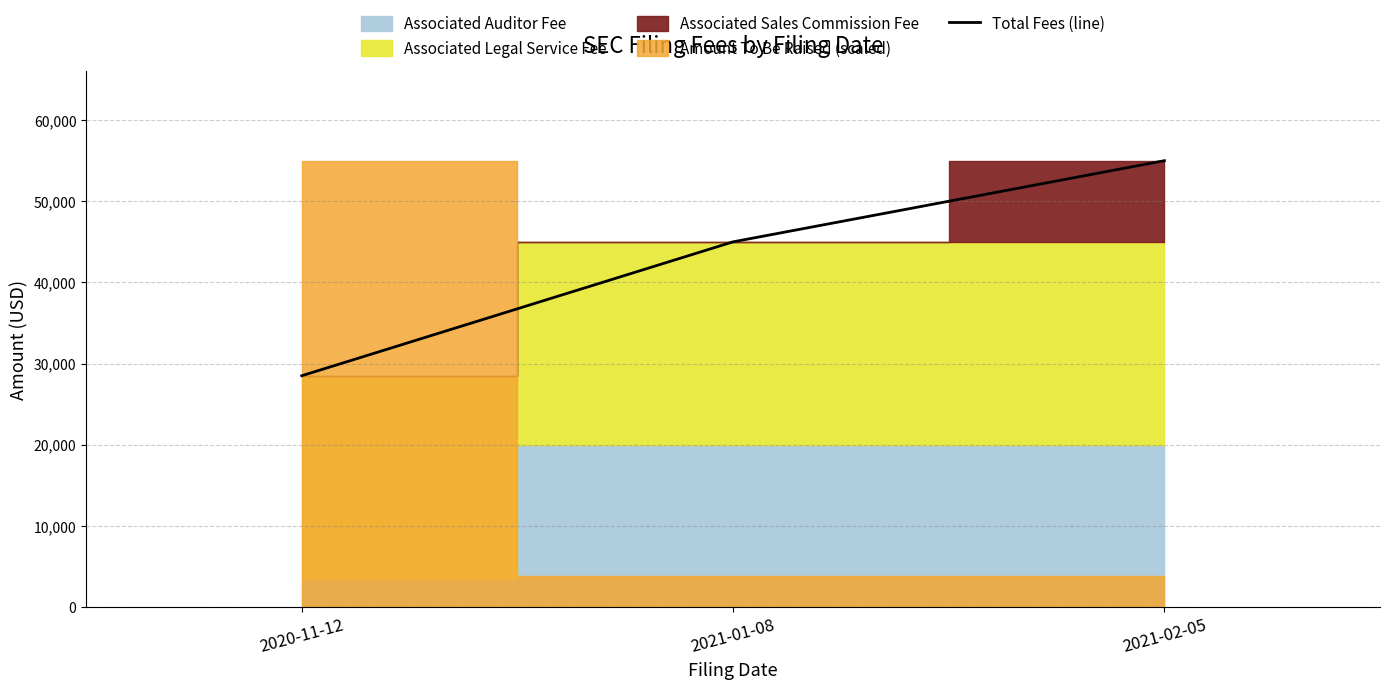

What is the change in value from 2020-11-12 to 2021-02-05?

+26500